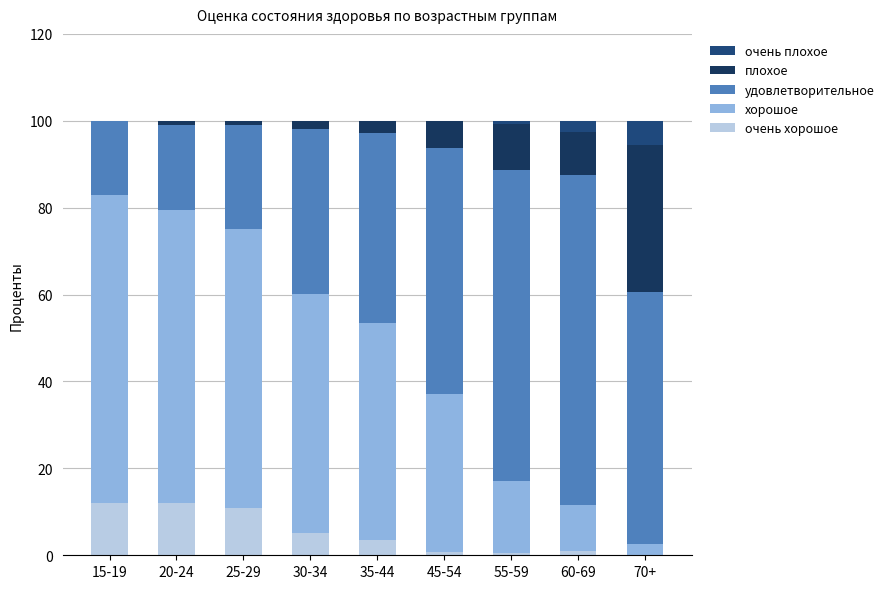

What is the label of the 3rd bar from the right?

55-59